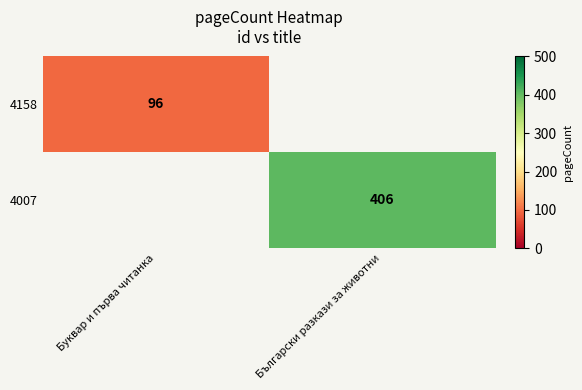

Is the value of 4158 at Буквар и първа читанка greater than the value of 4007 at Български разкази за животни?

No